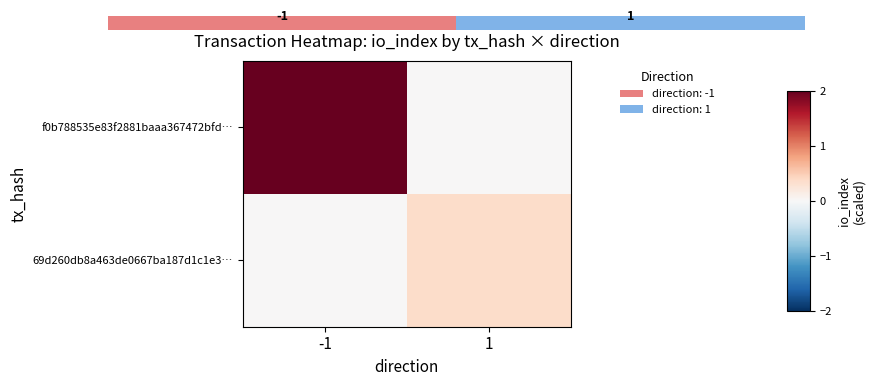

At which label is f0b788535e83f2881baaa367472bfd… closest to 1?

-1